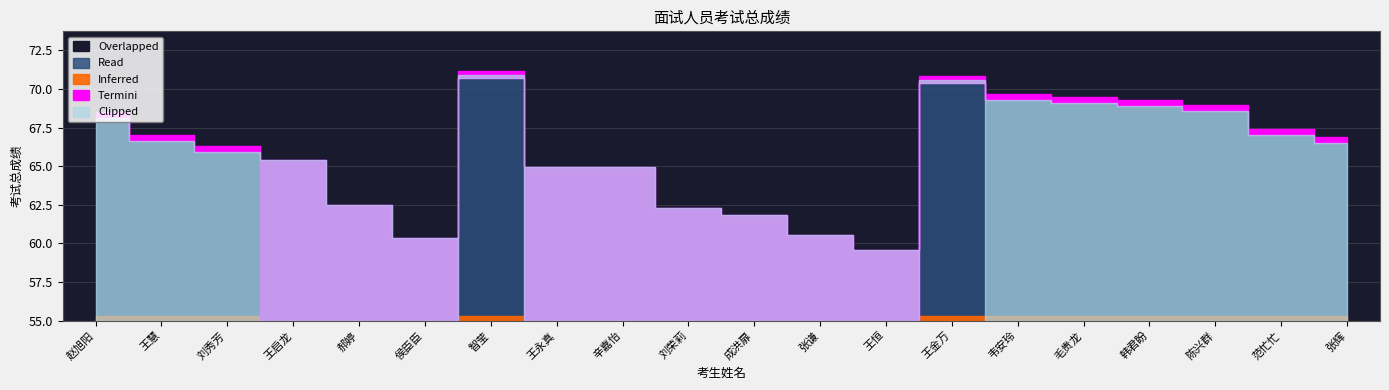

Reading left to right, extract all data points from this chart.

68.1	66.6	65.9	65.4	62.5	60.4	70.7	65.0	64.9	62.3	61.9	60.5	59.6	70.4	69.3	69.1	68.9	68.6	67.0	66.5